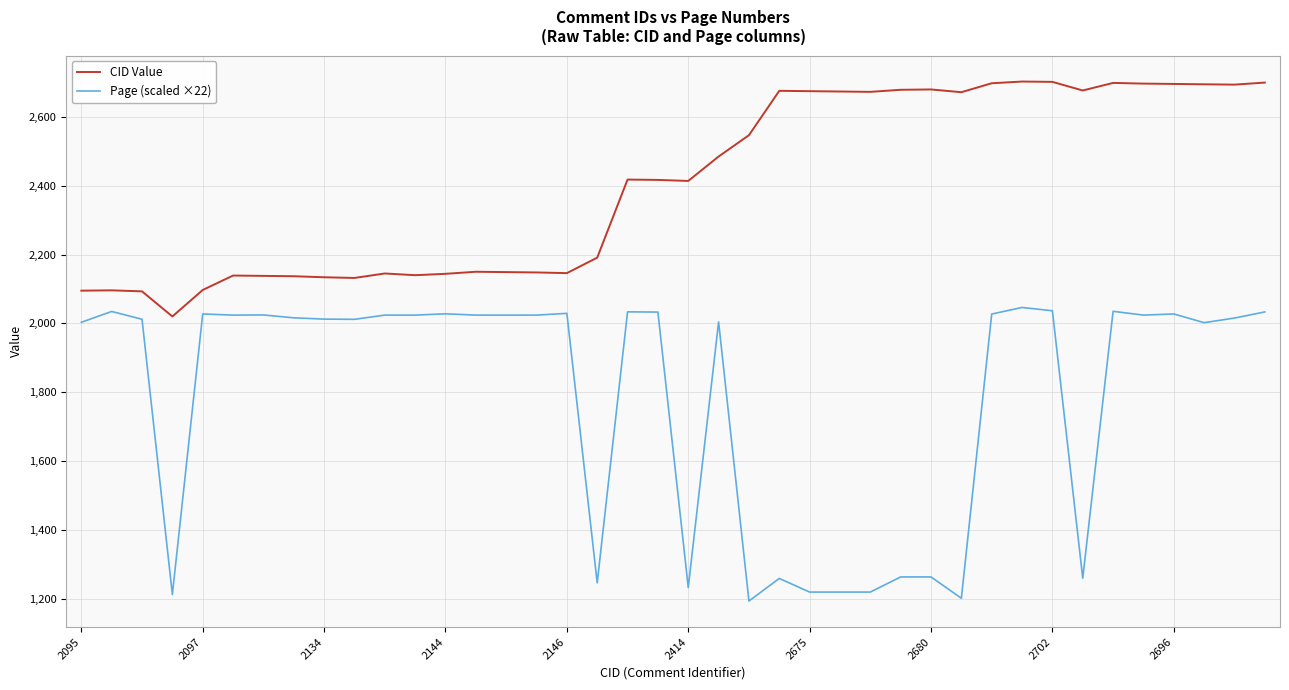

What is the minimum value for Page (scaled ×22)?

1192.8